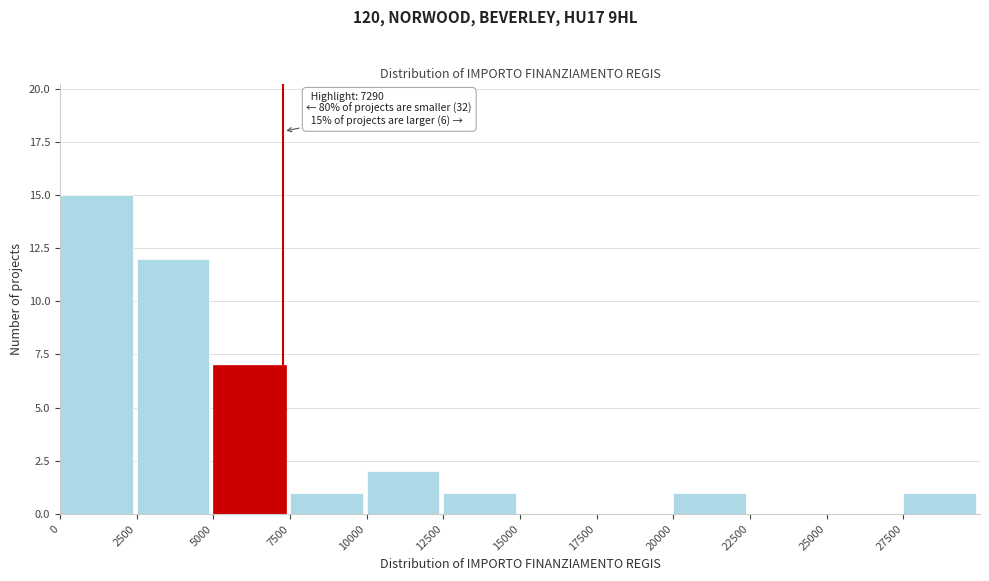

Which range on the x-axis has the tallest bar?

0 to 2500